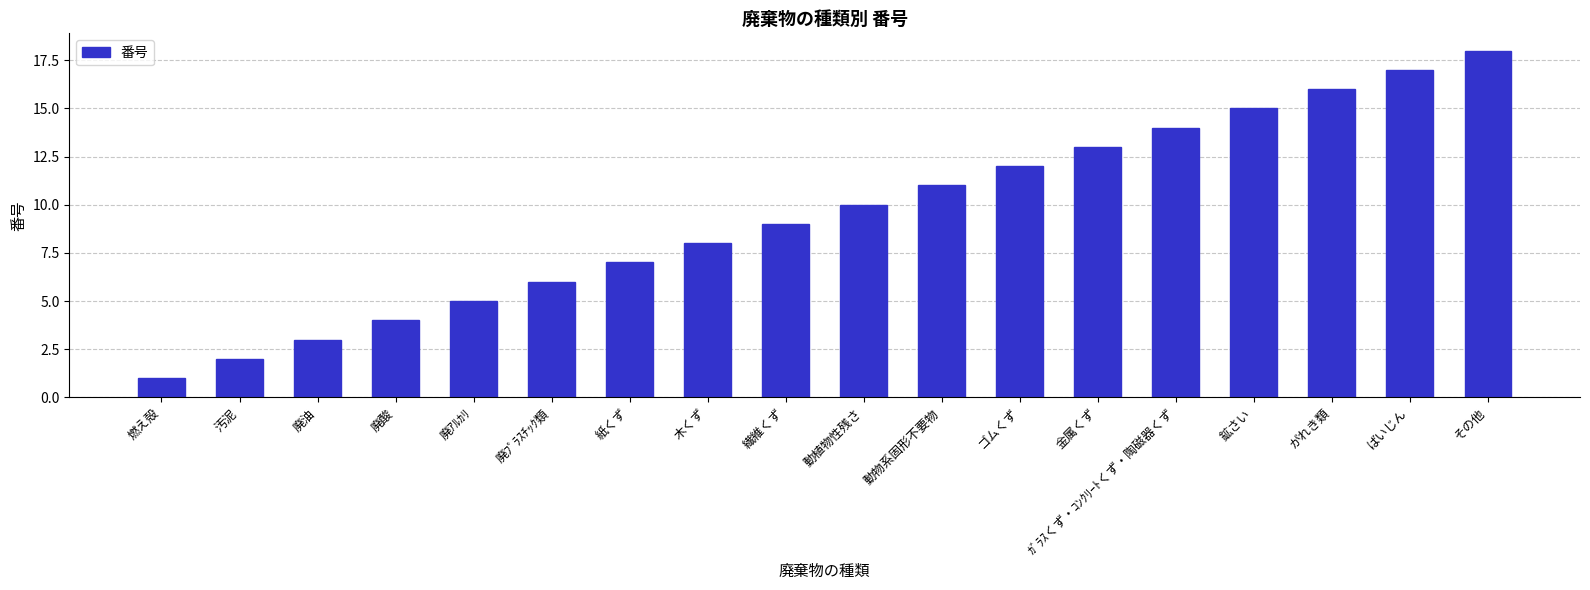

Where is the data nearest to the value 9?

繊維くず